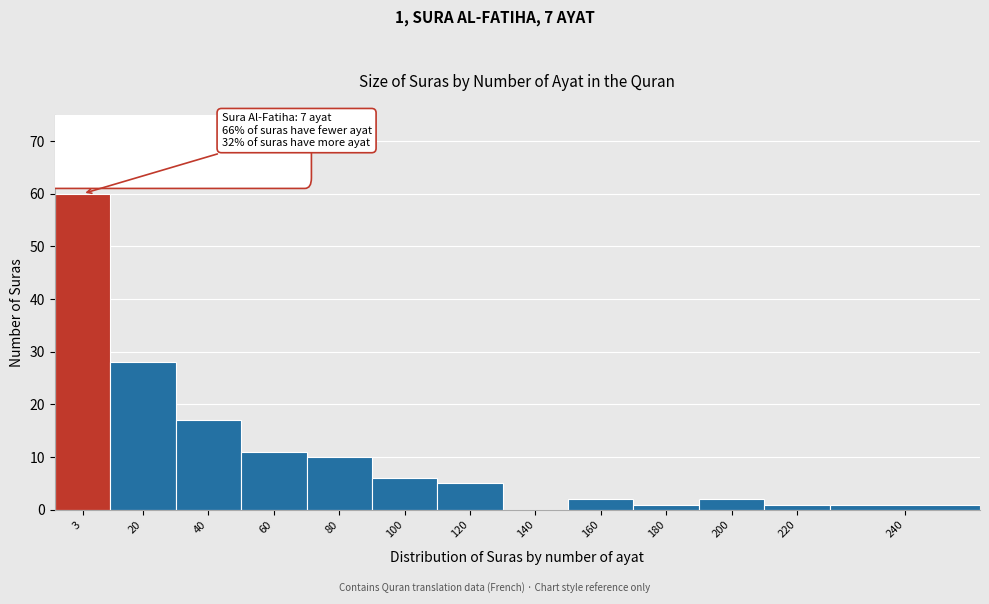

Reading left to right, what are all the values shown in this chart?

3=60	20=28	40=17	60=11	80=10	100=6	120=5	140=0	160=2	180=1	200=2	220=1	240=1